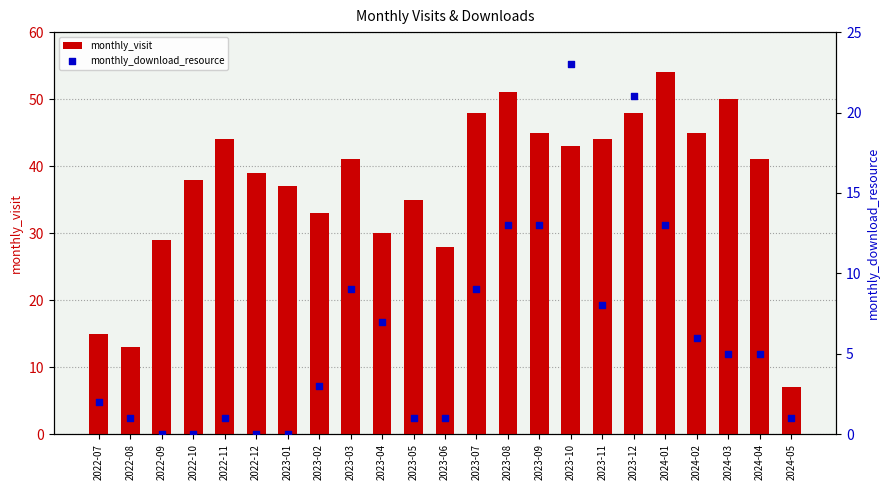

Which series has the largest total across all categories?

monthly_visit